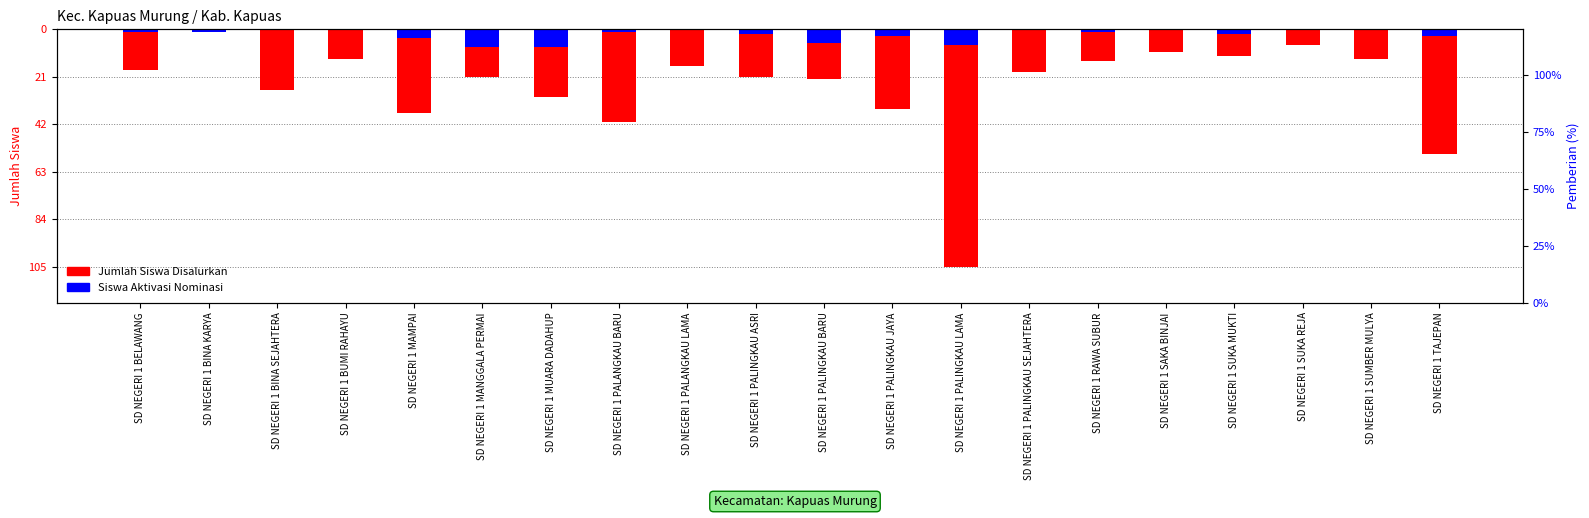

How many negative values does the Siswa Aktivasi Nominasi series have?

13